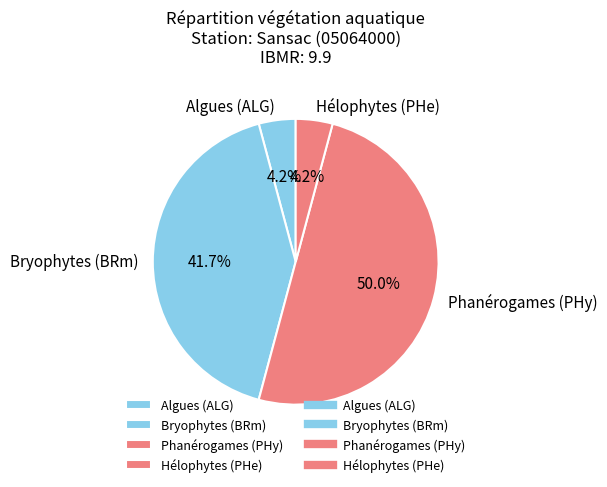

Count the number of slices in the pie.

4